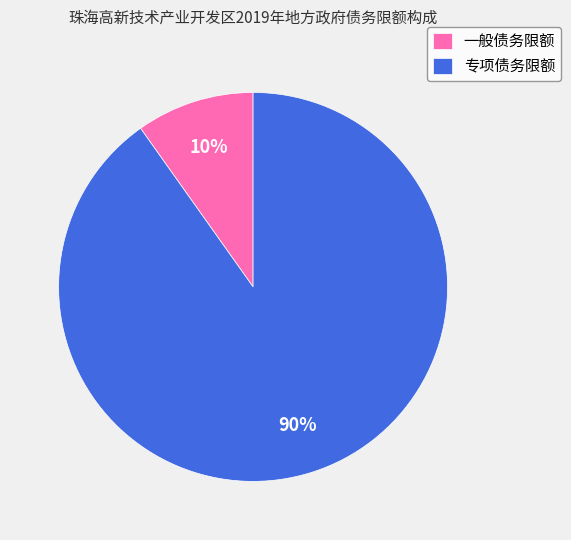

Between 专项债务限额 and 一般债务限额, which is larger?

专项债务限额